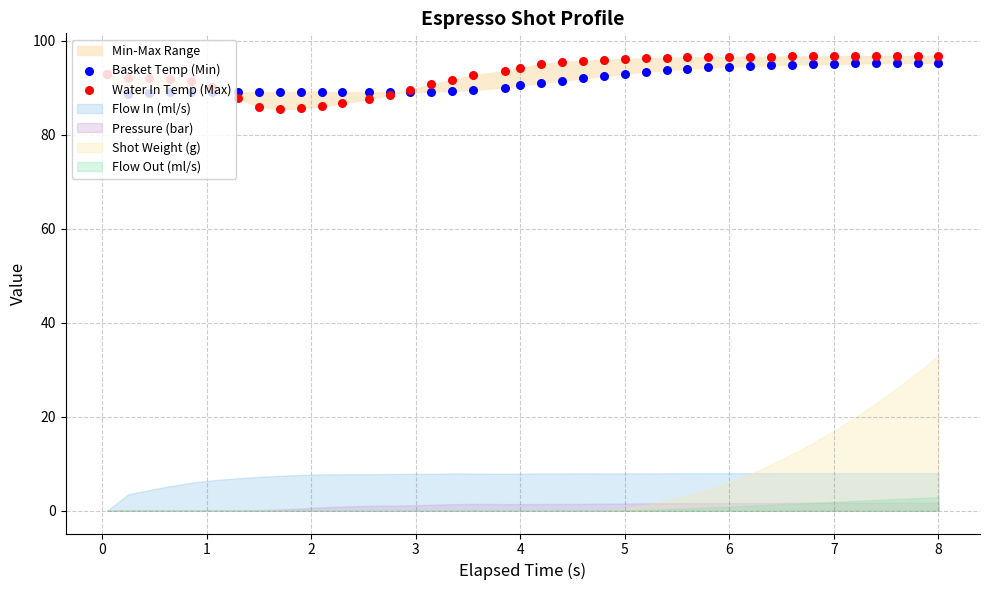

At which category is the sum across all series the highest?

8